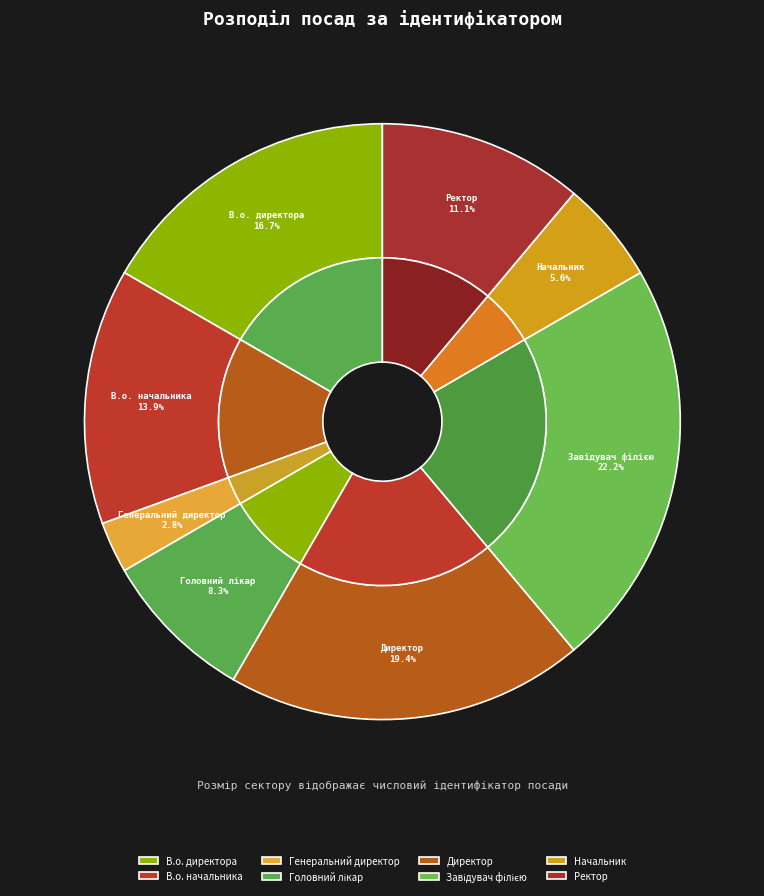

To the nearest percent, what is the combined percentage of В.о. директора and Директор?

36%